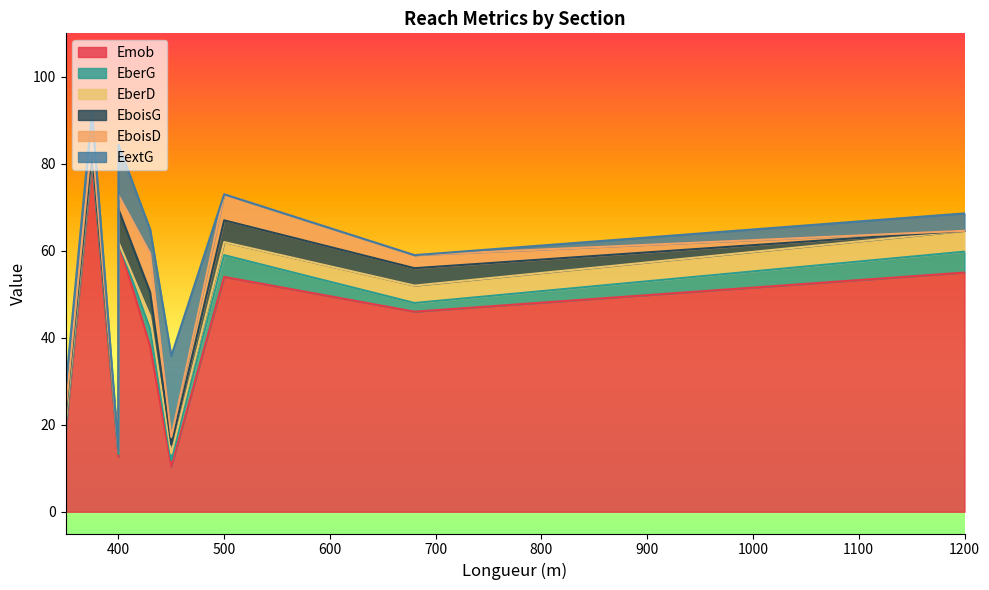

What are all the series names shown in the legend?

Emob, EberG, EberD, EboisG, EboisD, EextG